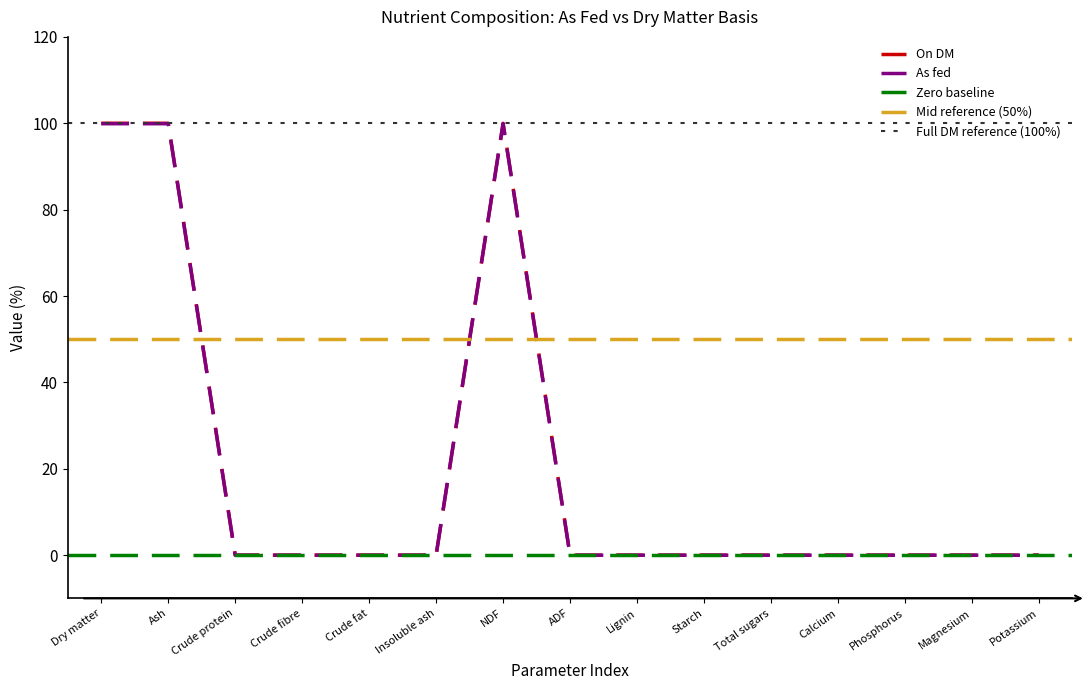

True or false: On DM has more than 0 points higher than both neighbors.

True